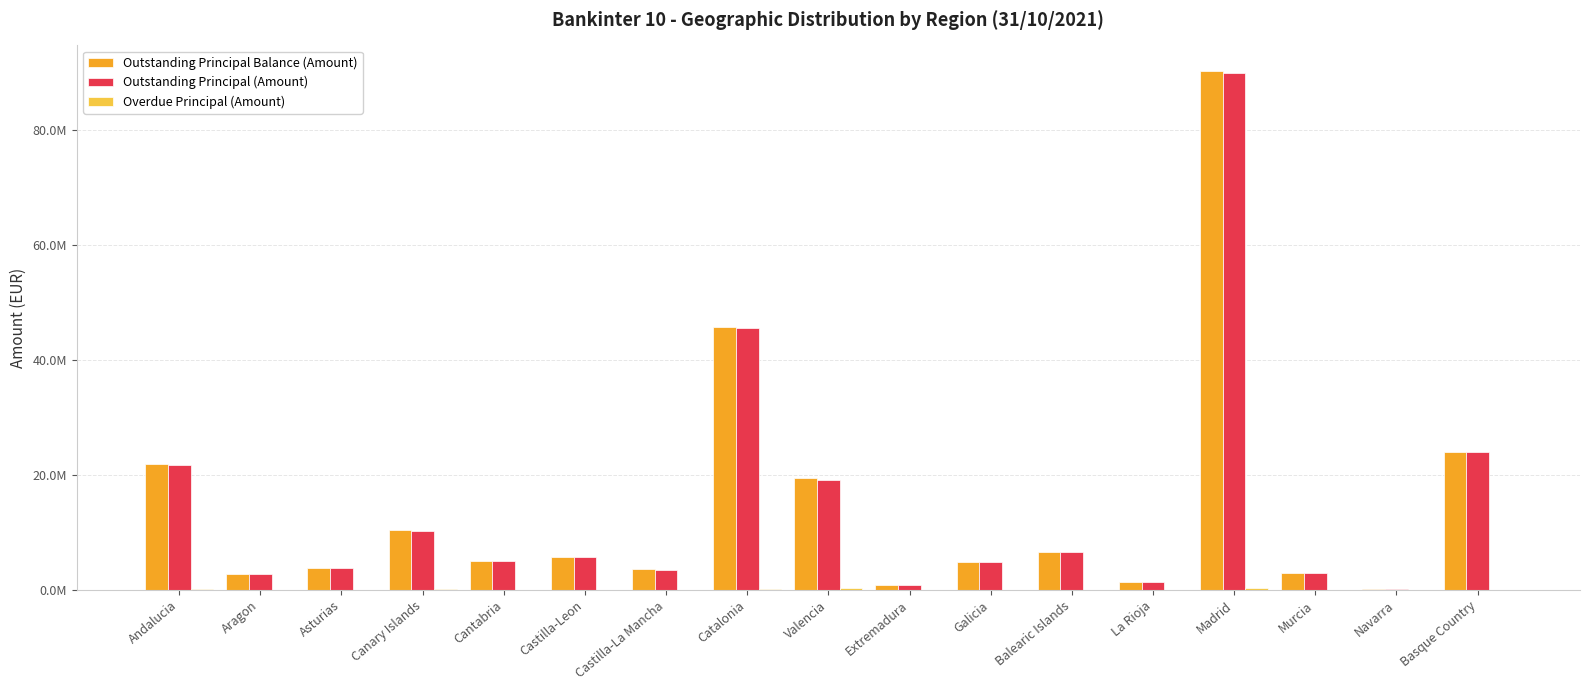

Which series changed the most between Valencia and Galicia?

Outstanding Principal Balance (Amount)